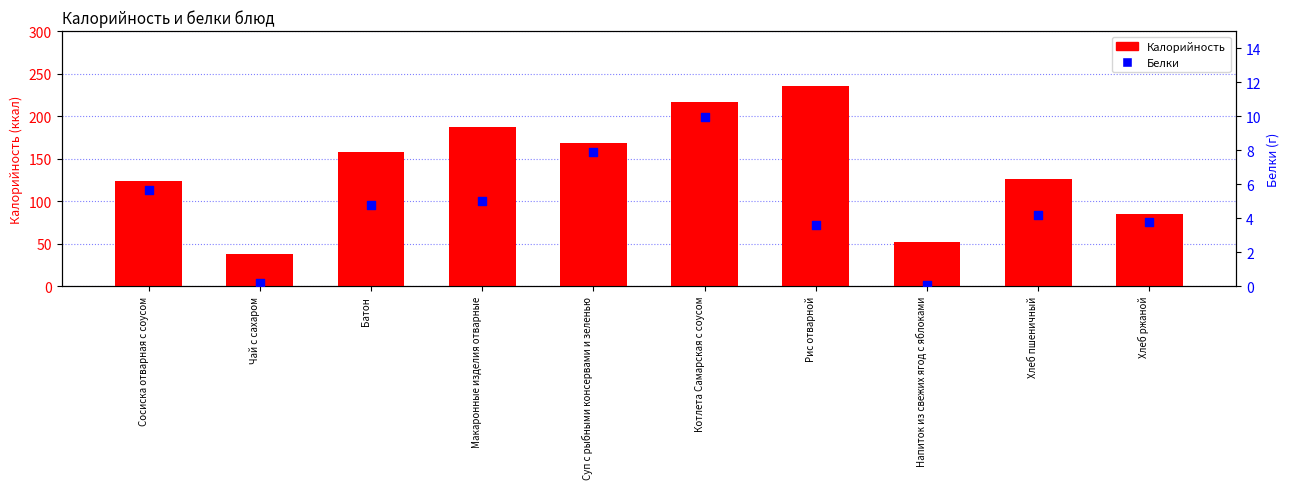

What is the total value across all series at Рис отварной?

239.6